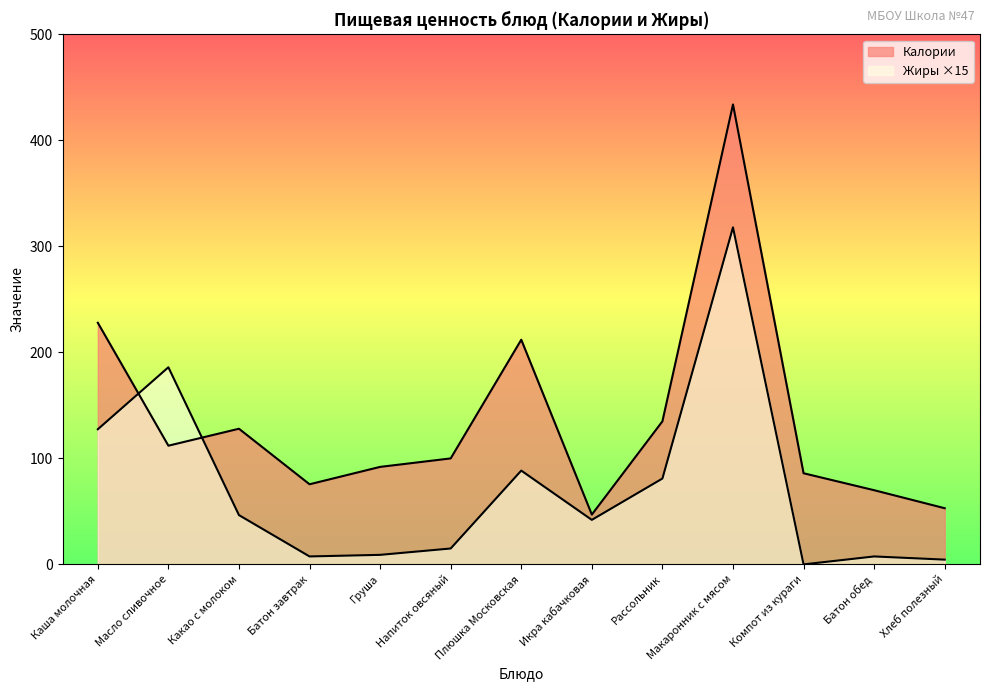

Read the Белки value at Плюшка Московская.

88.5